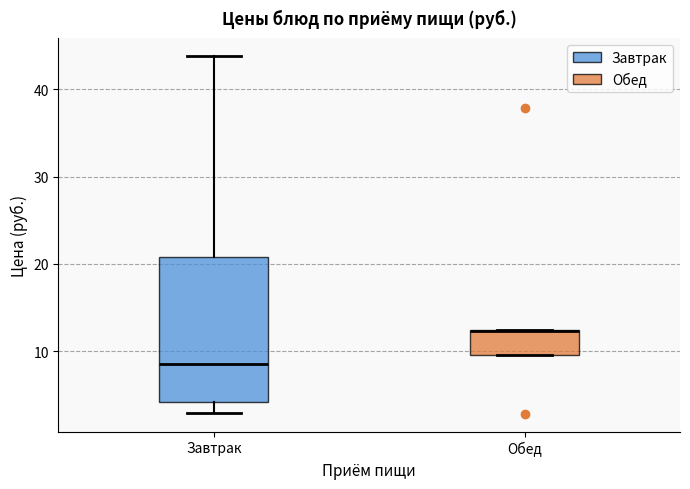

Where is the upper edge of the box for Завтрак on the y-axis? The values are not printed on the chart, so give them approximately, as read against the axis.

21